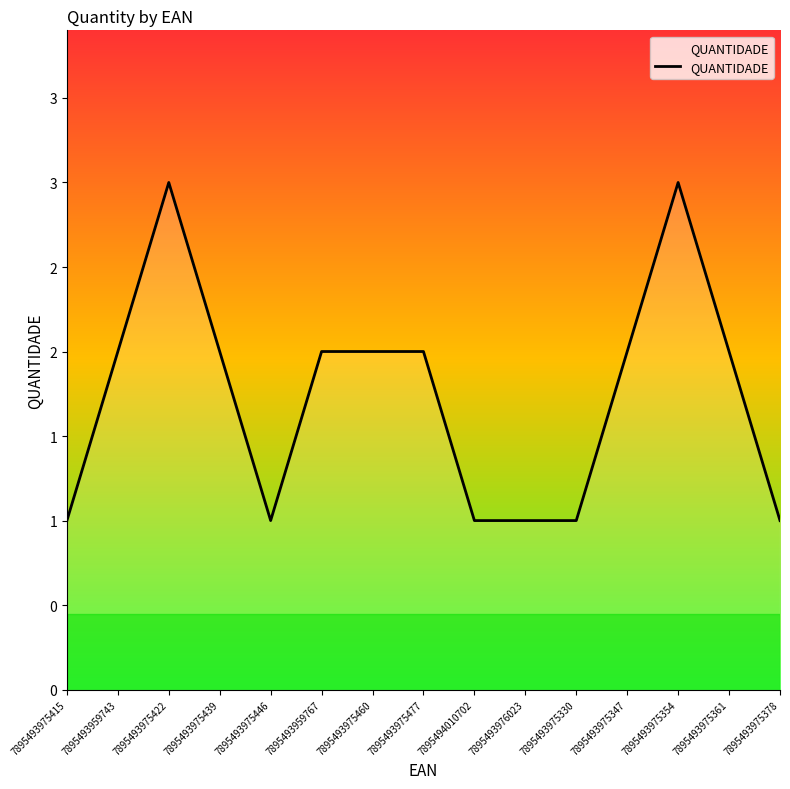

Approximately how many times larger is the value at 7895493975446 compared to 7895493975415?

1.0